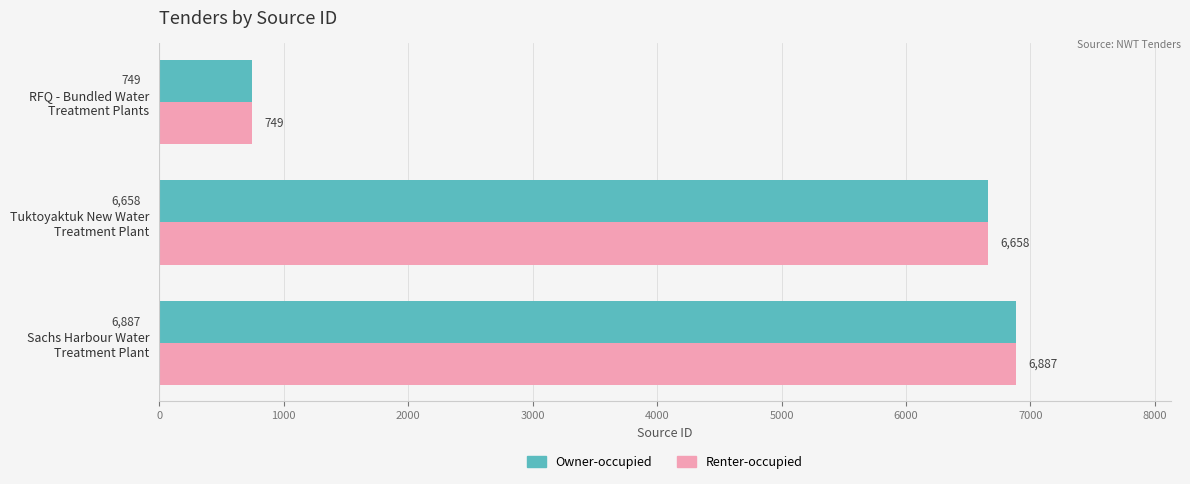

What is the difference between the second highest and minimum values in the Owner-occupied series?

5909